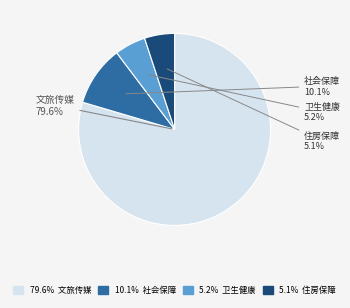

Is there a majority slice in this chart?

Yes